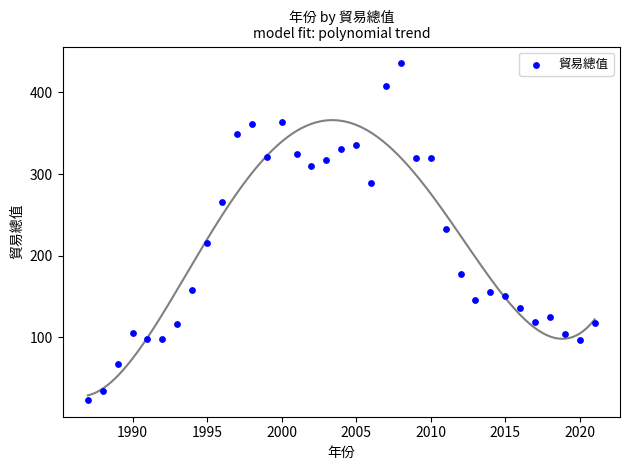

What is the range of Y values (max minus min)?

412.2